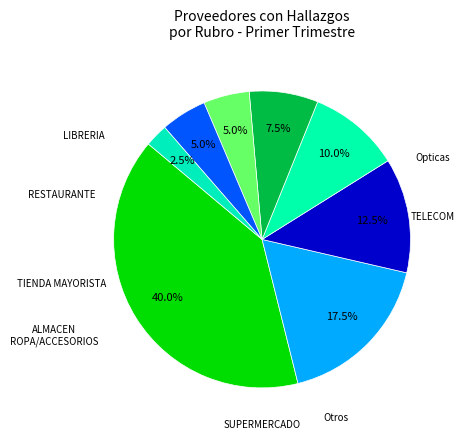

To the nearest percent, what percentage of the pie is Otros?

5%